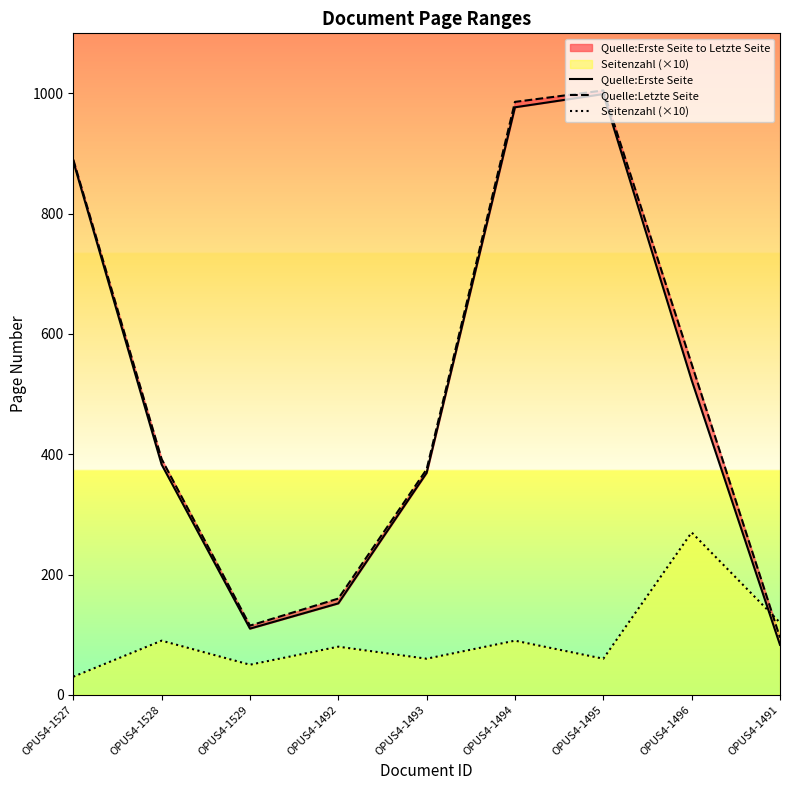

After their last crossing, which series has the higher values: Quelle:Letzte Seite or Seitenzahl (×10)?

Seitenzahl (×10)